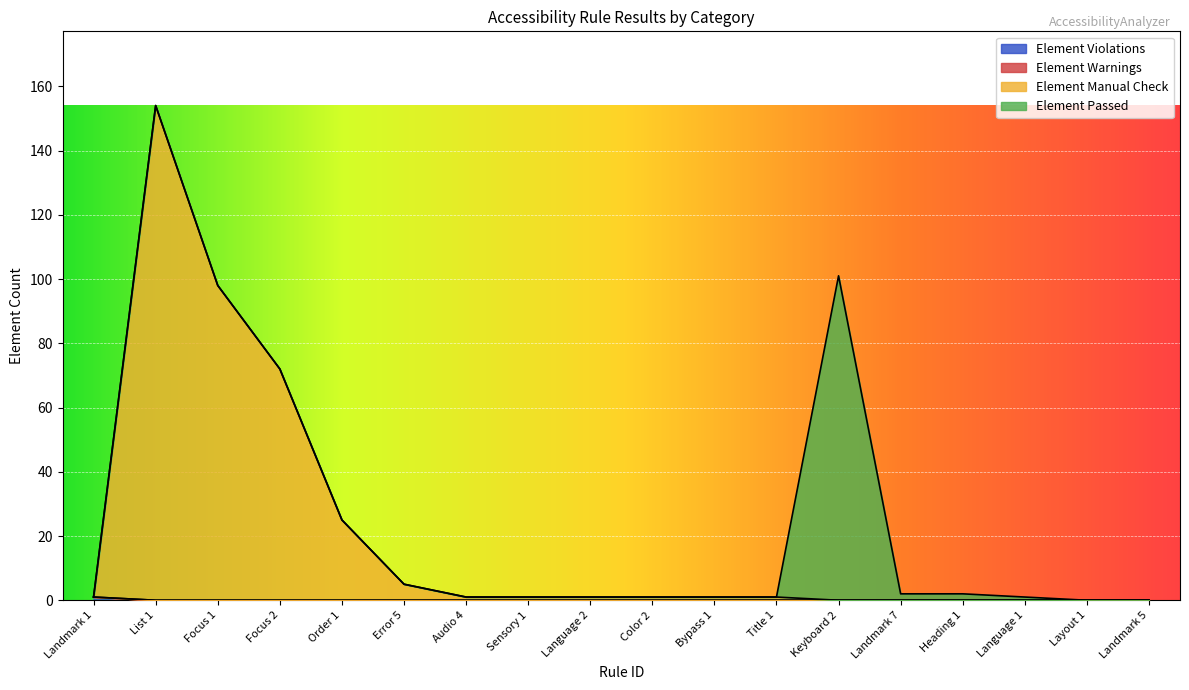

True or false: Element Manual Check and Element Violations intersect in this chart.

False